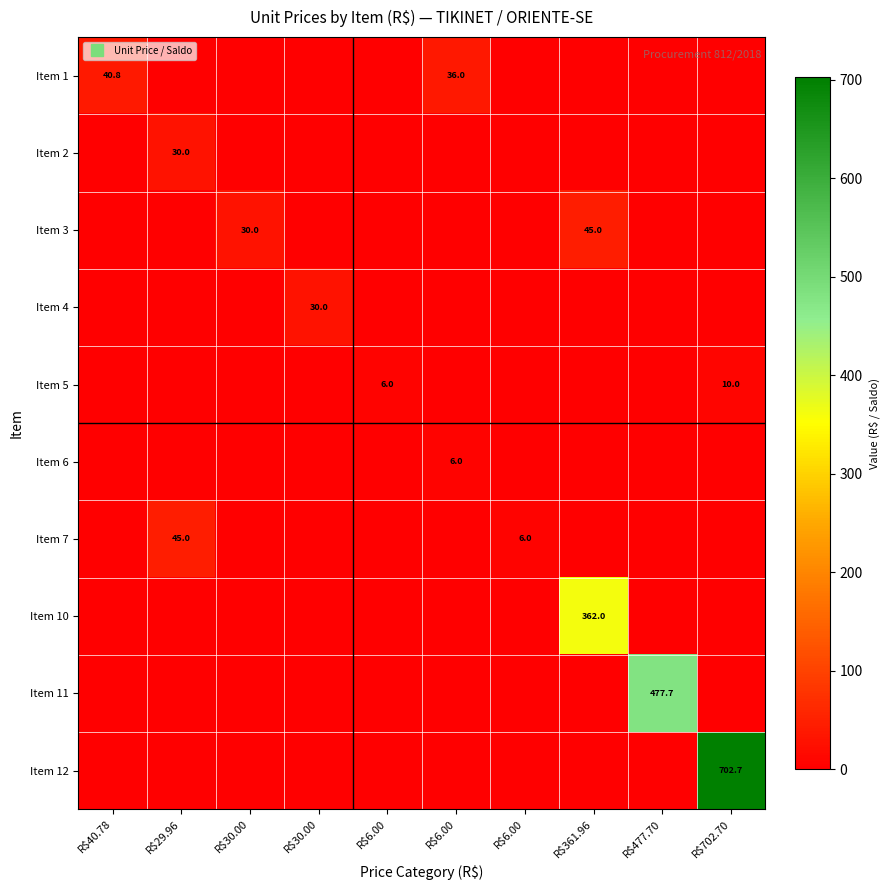

True or false: Item 5 has a value of -6.5 at R$477.70.

False